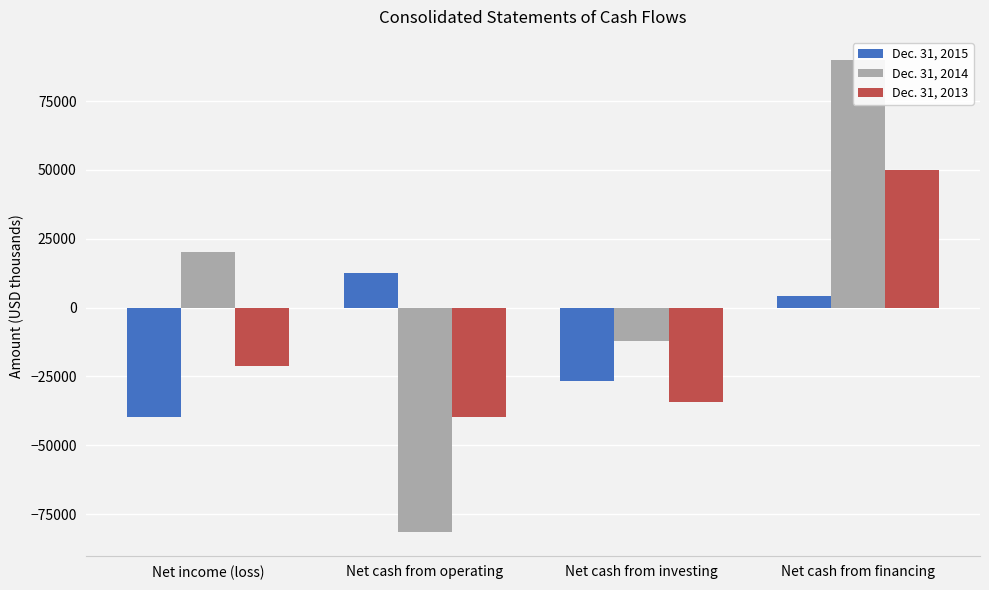

What is the difference between the second highest and minimum values in the Dec. 31, 2014 series?

101740